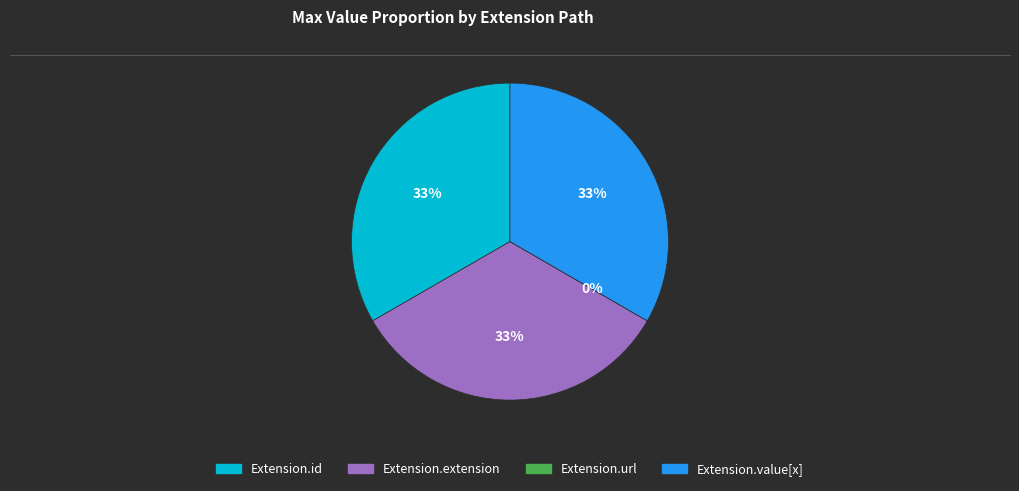

What is the largest slice in the pie chart?

Extension.id